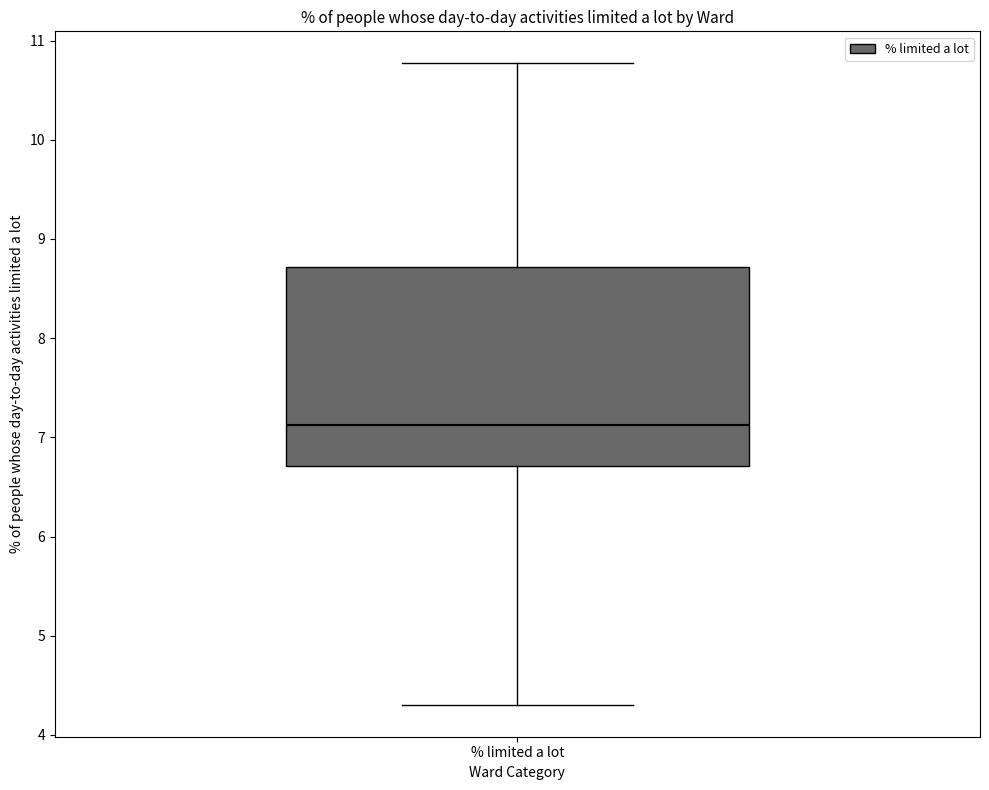

Where is the upper edge of the box for % limited a lot on the y-axis? The values are not printed on the chart, so give them approximately, as read against the axis.

8.7